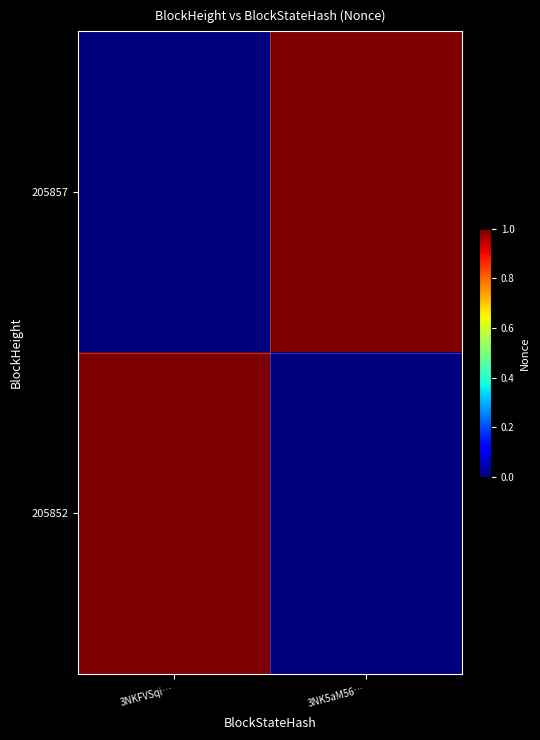

Reading right to left, extract all data points from this chart.

205857: 3NK5aM56…=1	3NKFVSqi…=0
205852: 3NK5aM56…=0	3NKFVSqi…=1